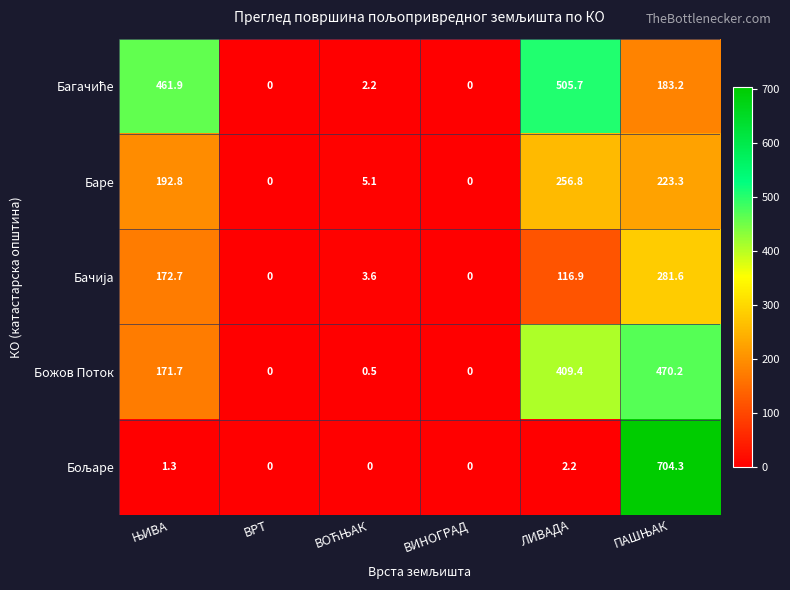

What is the sum of all Божов Поток values?

1051.8